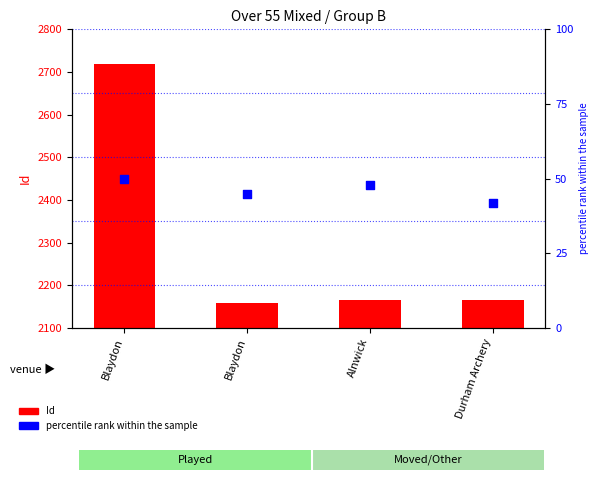

At which category is the sum across all series the highest?

Blaydon